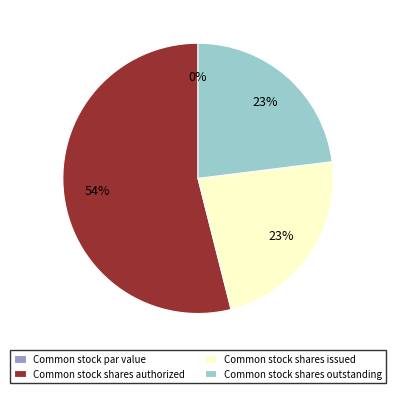

Count the number of slices in the pie.

4